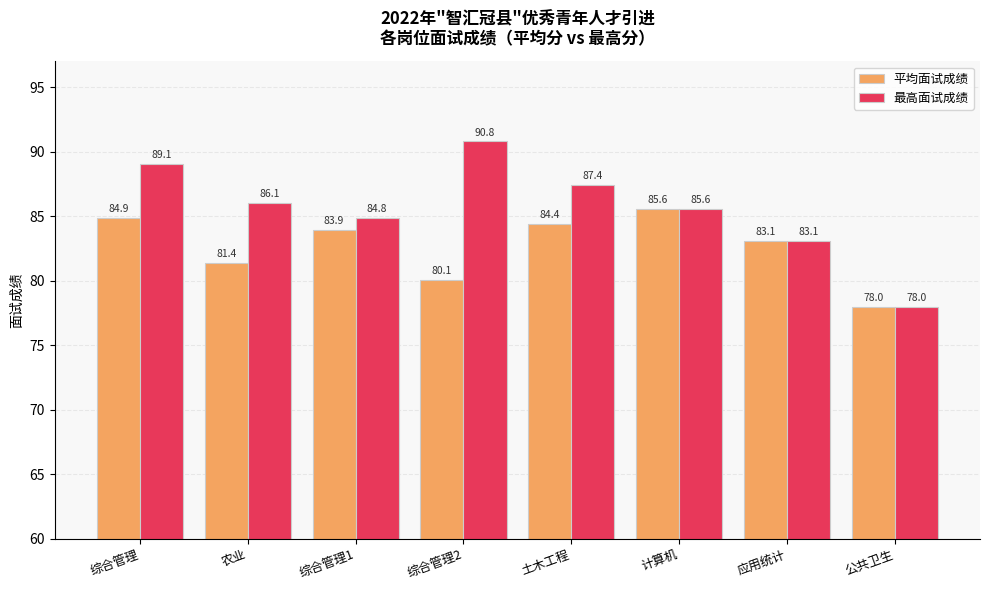

How many data points in 平均面试成绩 are above 83?

5